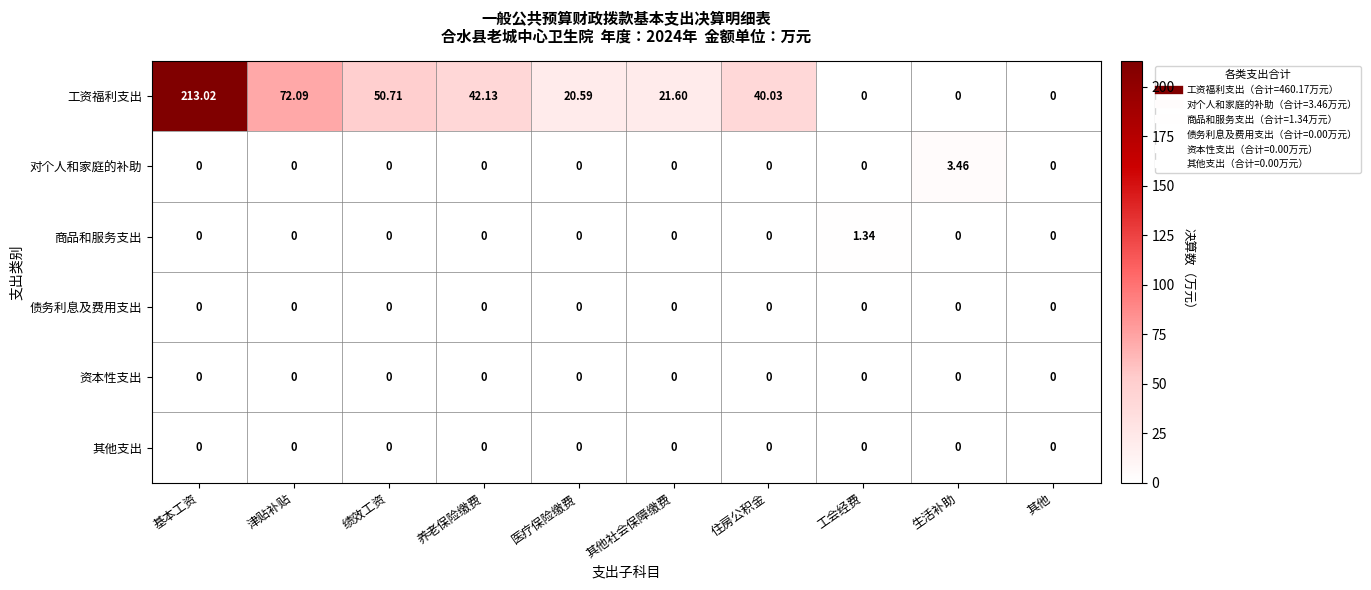

At which category does the chart reach its peak across all series?

基本工资